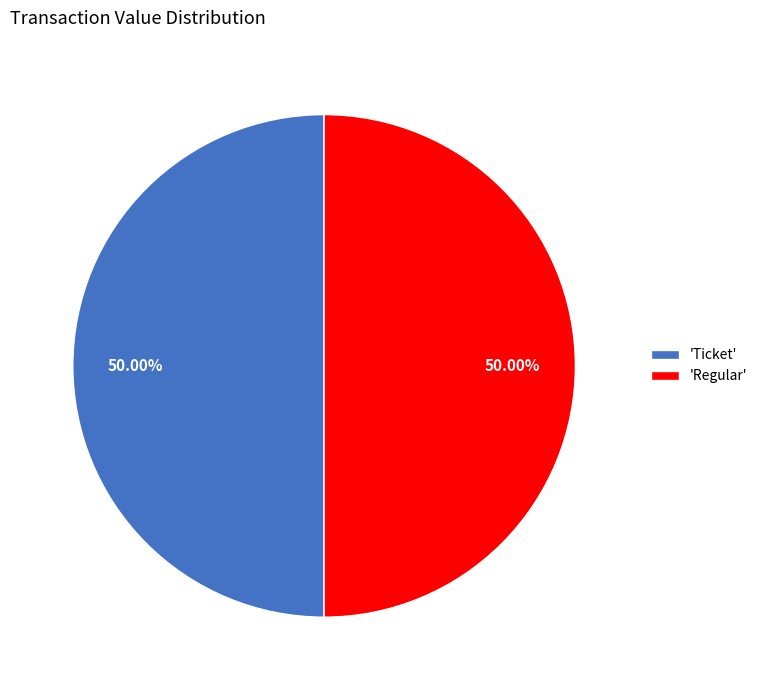

Is the sum of 'Ticket' and 'Regular' greater than half?

Yes